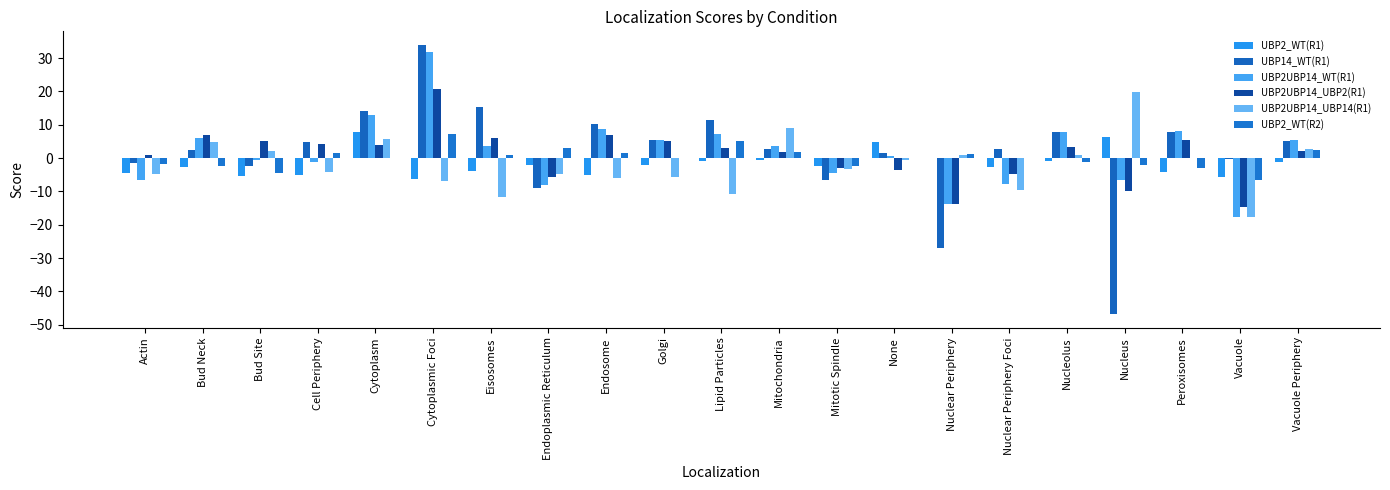

Which label corresponds to the smallest value in the chart?

Nucleus